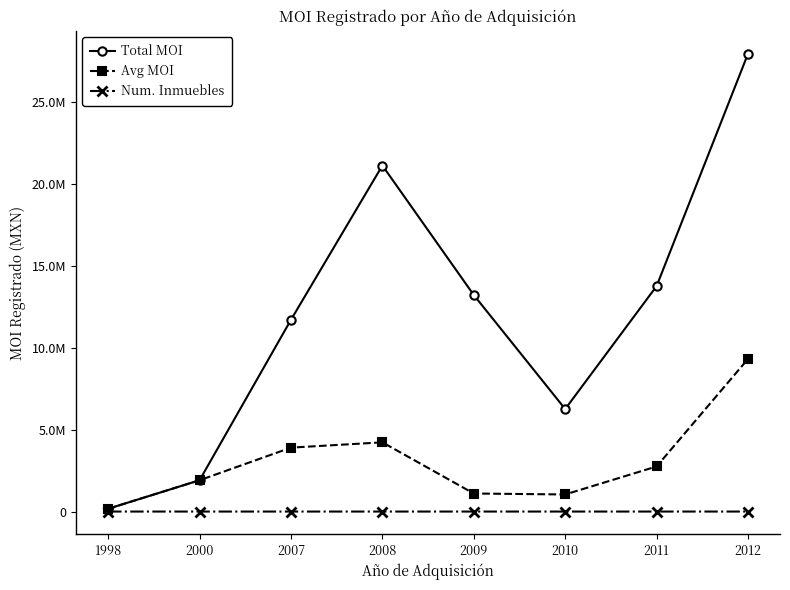

List the labels in order of Total MOI value, smallest first.

1998, 2000, 2010, 2007, 2009, 2011, 2008, 2012